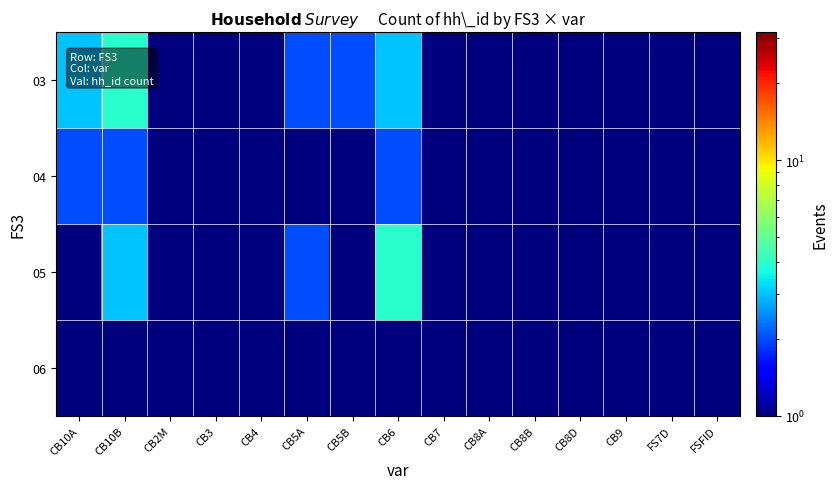

At how many categories does at least one series exceed 1?

5